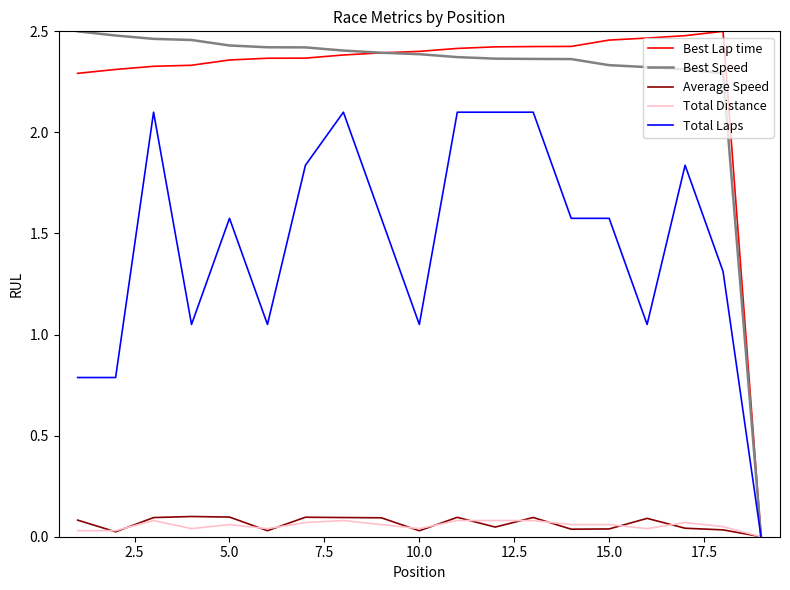

Is this an area chart (filled region under the line)?

No